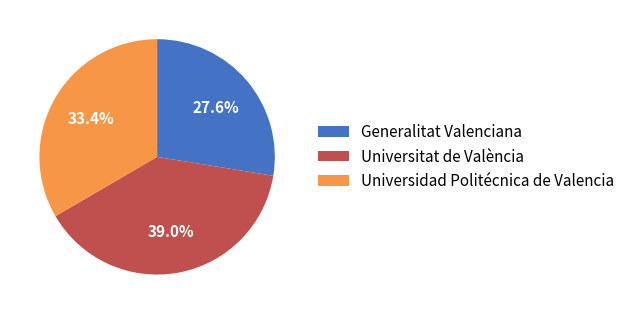

How many slices are in this pie chart?

3